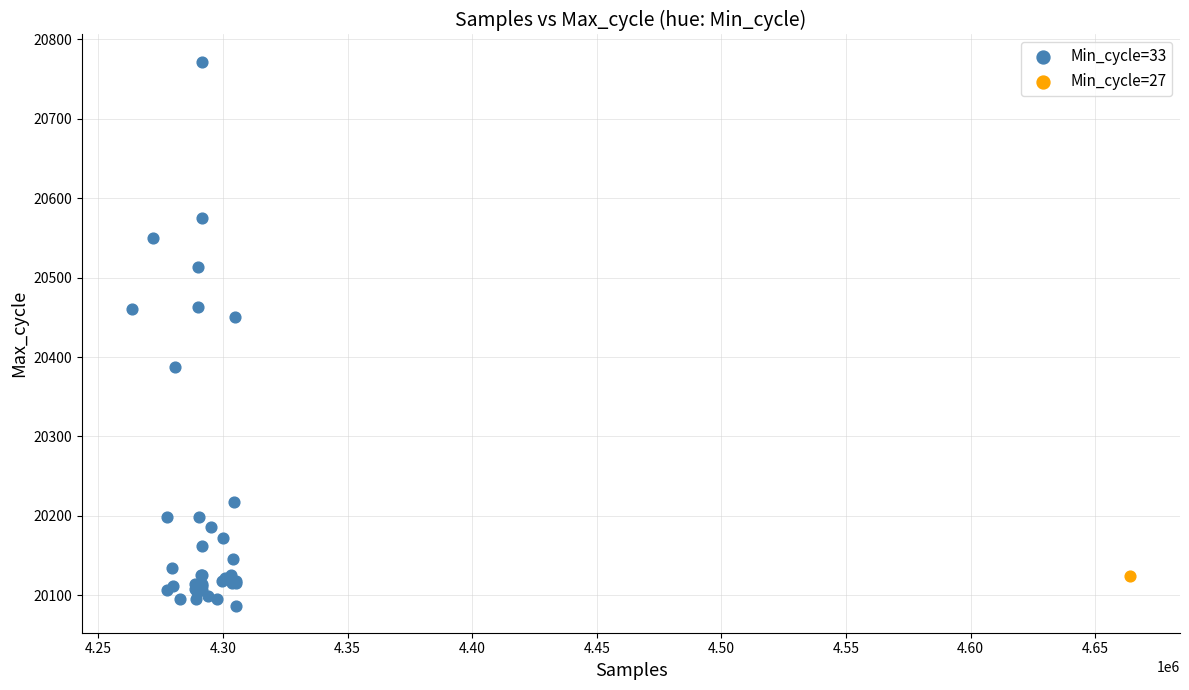

What are all the series names shown in the legend?

Min_cycle=33, Min_cycle=27